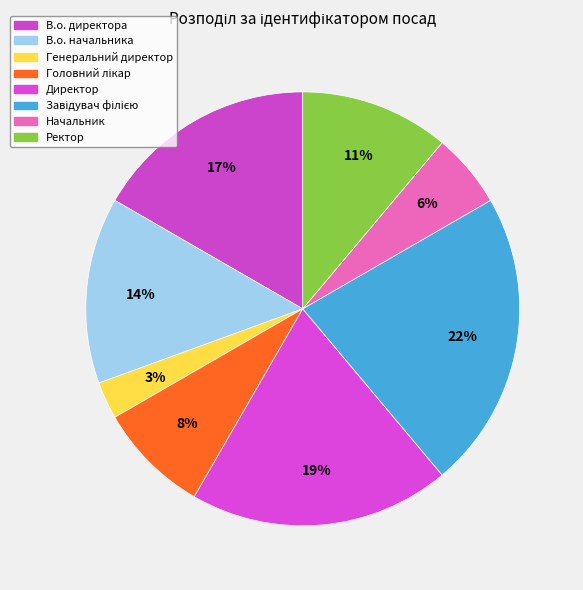

Between Ректор and Начальник, which is larger?

Ректор